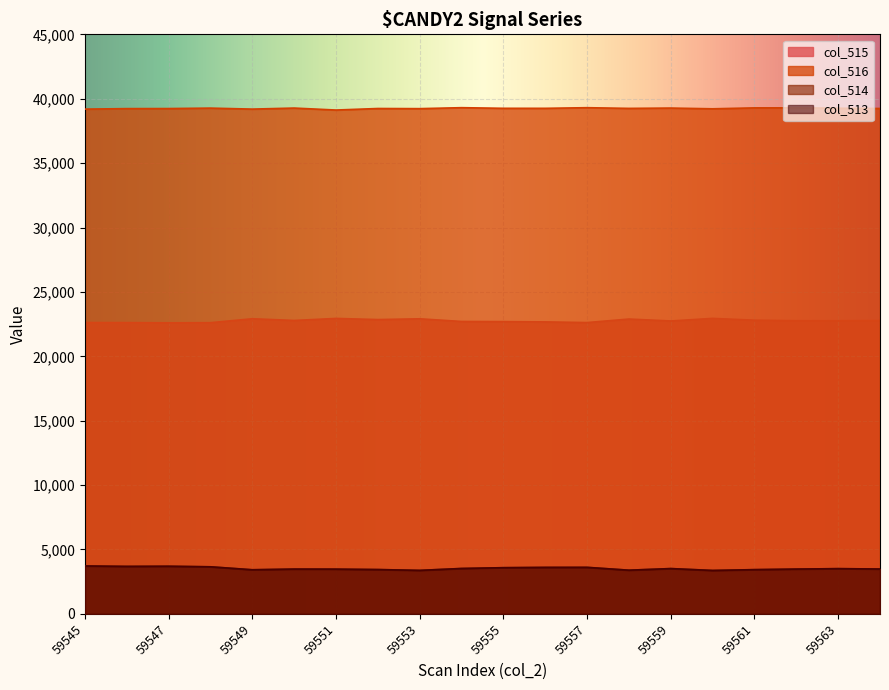

What is the total value across all series at 59550?

69012